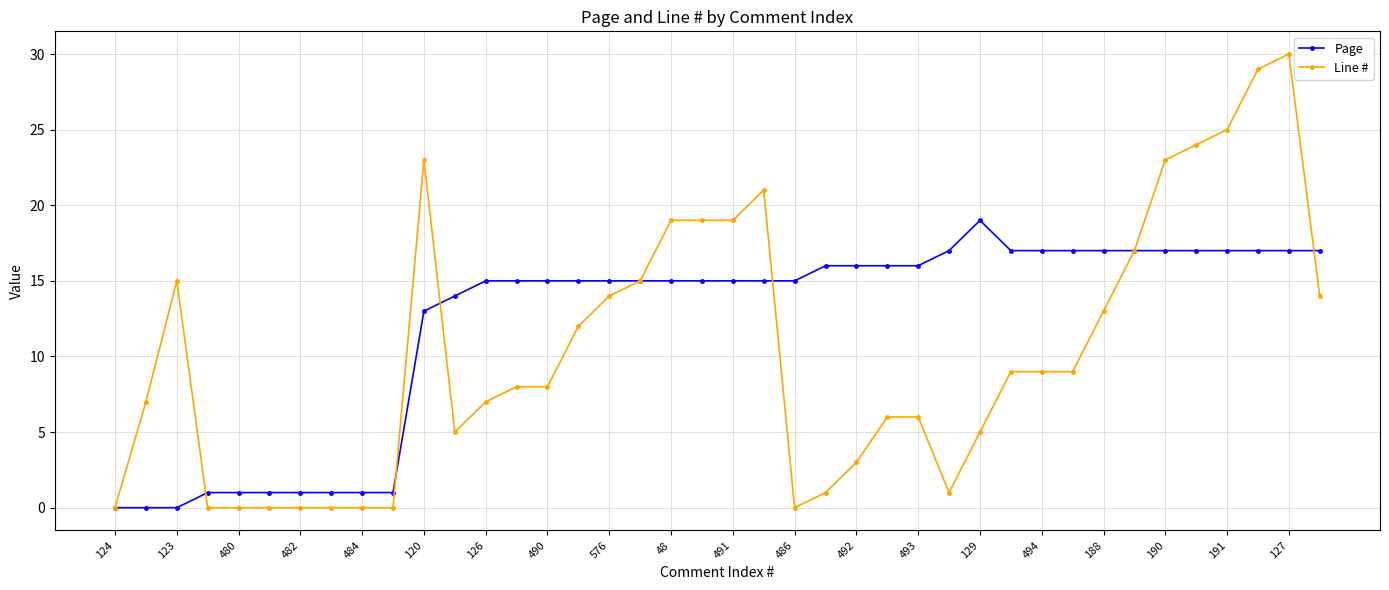

What is the value of the Page point at the 40th from the left?

17